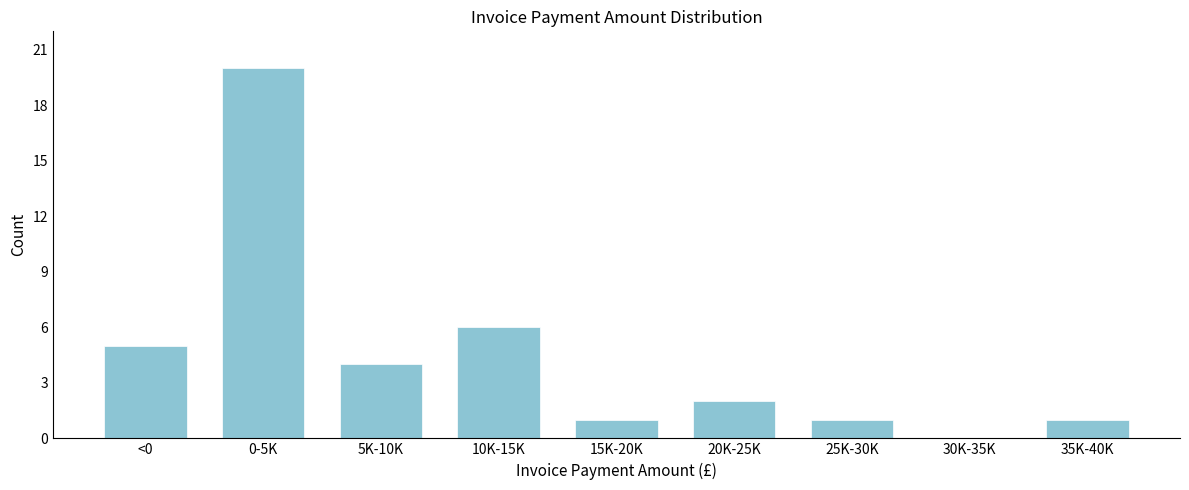

Approximately how many times larger is the value at 35K-40K compared to 15K-20K?

1.0